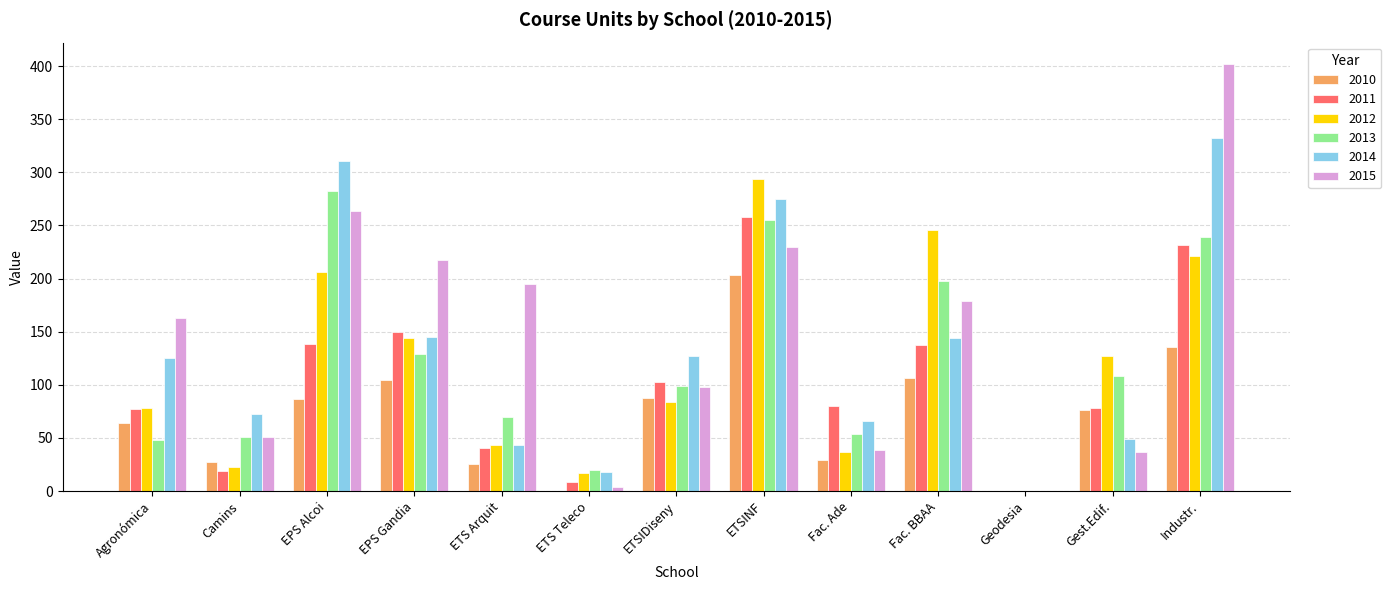

What is the spread (max minus min) of values at EPS Gandia?

113.2